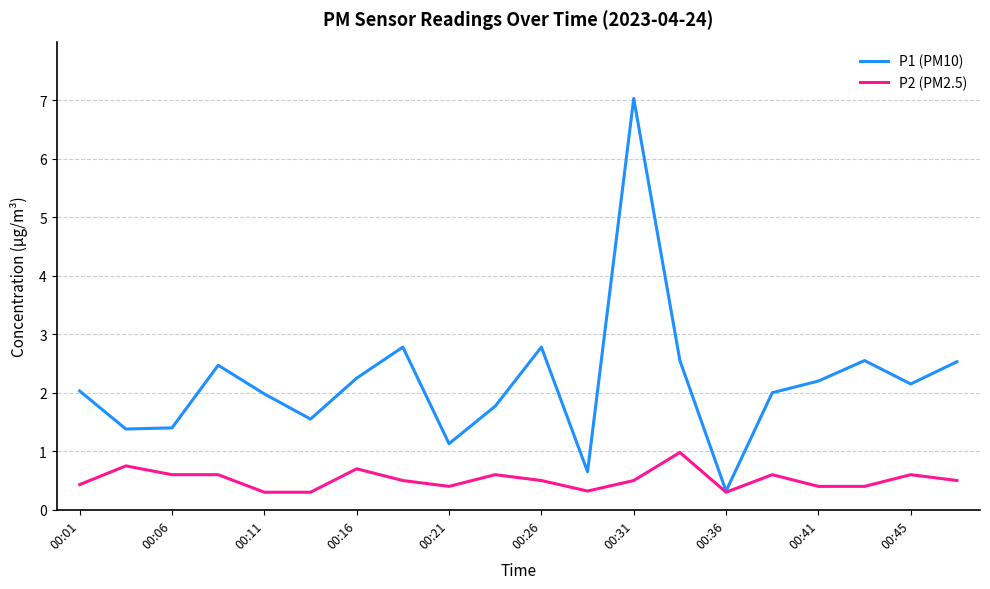

List the series in order of their overall mean, highest first.

P1 (PM10), P2 (PM2.5)